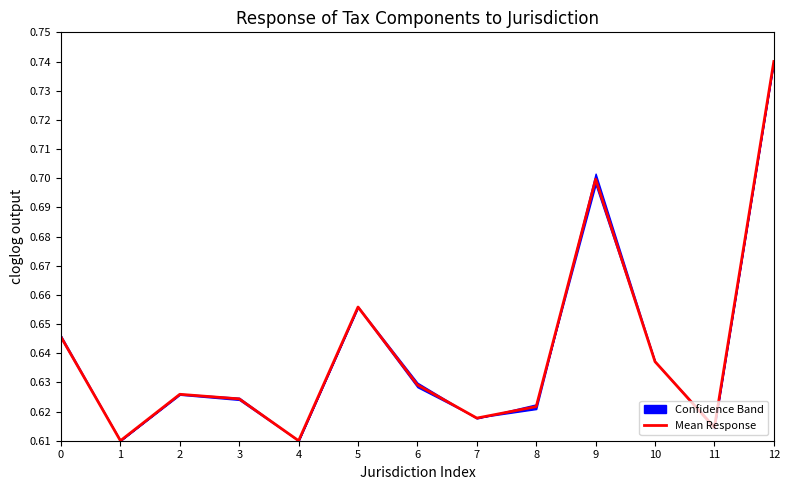

Which has a higher value, 11 or 2?

2